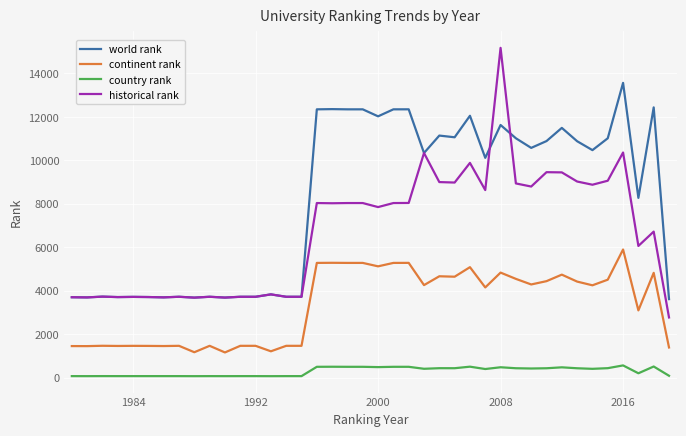

Which series has the largest total across all categories?

world rank